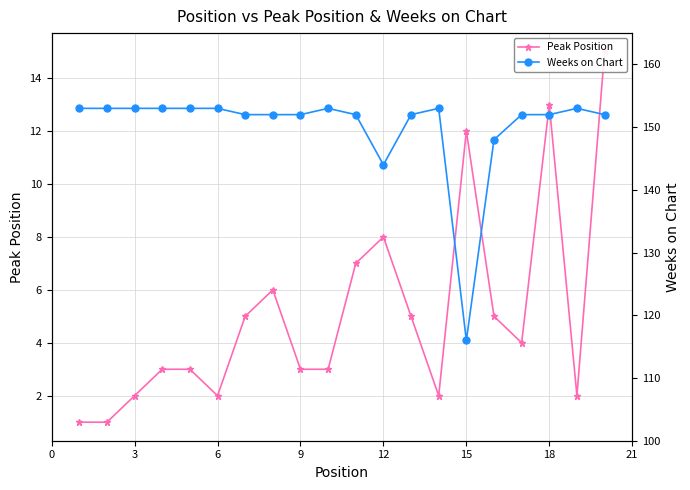

True or false: Peak Position and Weeks on Chart cross at least once.

False